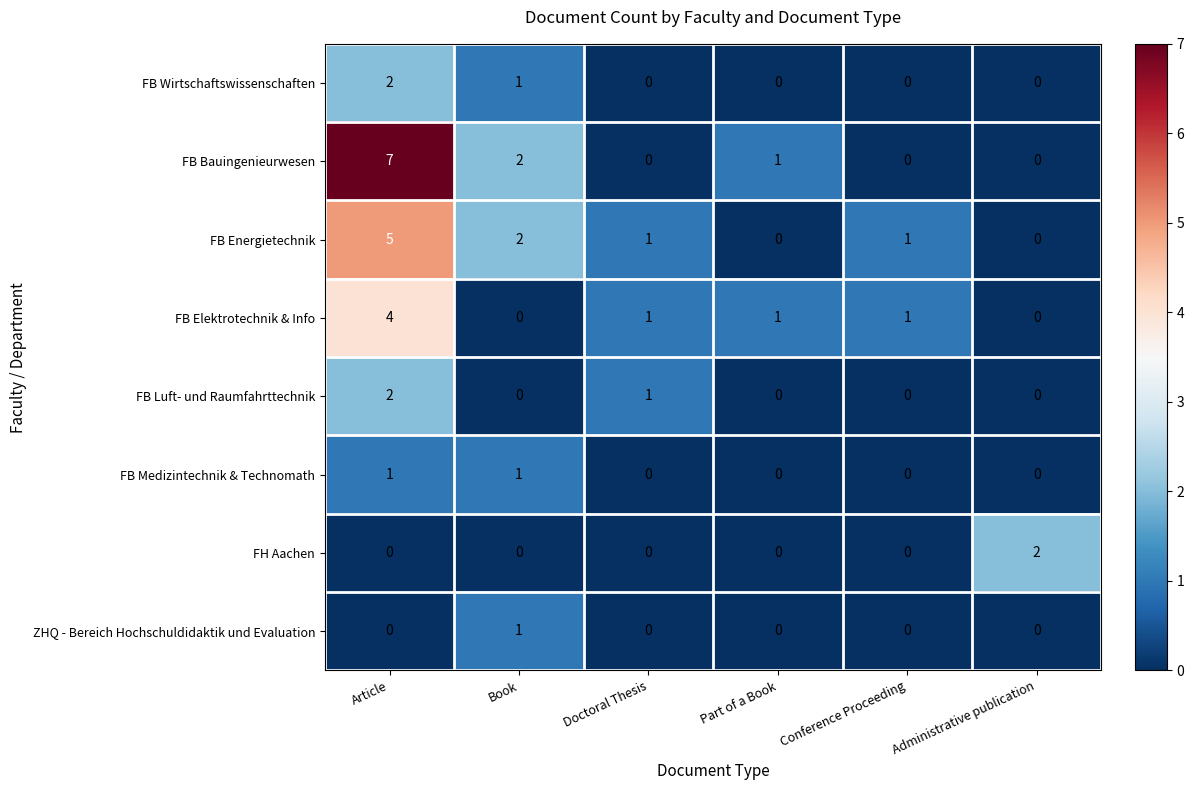

What is the greatest value displayed?

7